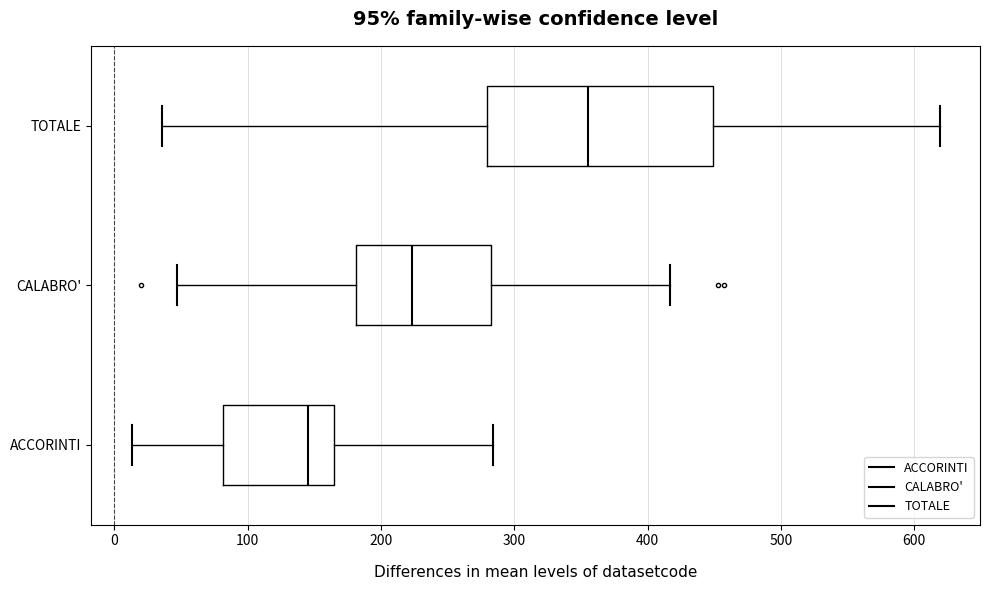

Which box's median line is the furthest to the left?

ACCORINTI